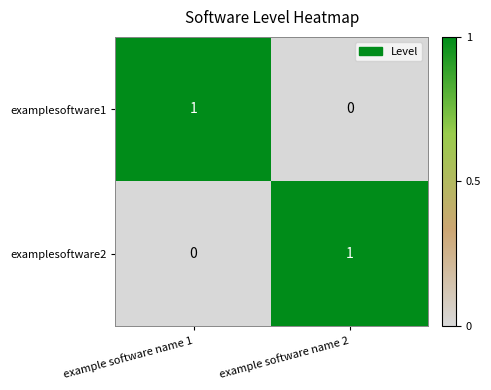

Which category has the lowest value in the examplesoftware1 series?

example software name 2